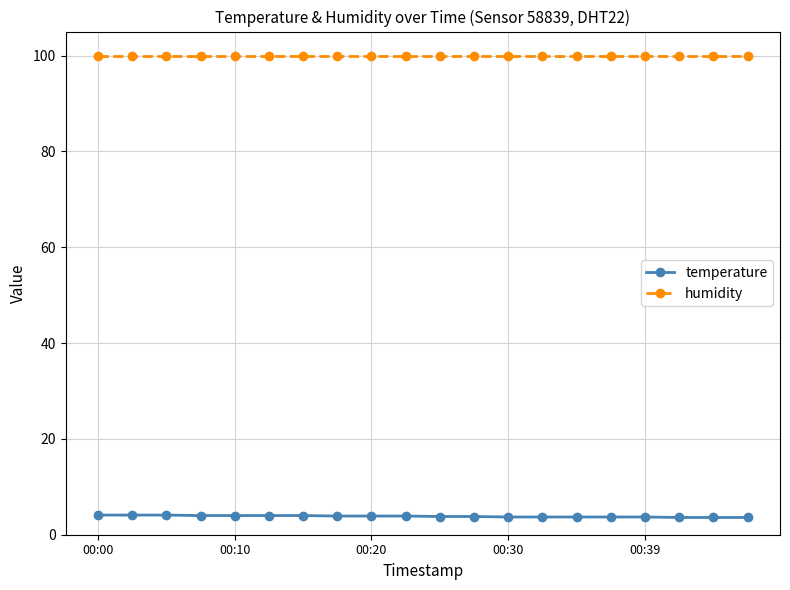

True or false: humidity and temperature intersect in this chart.

False